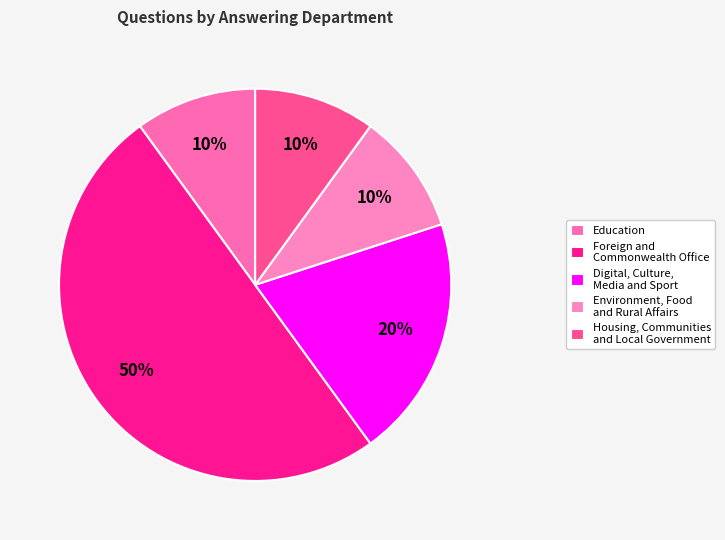

What percentage is NOT represented by Housing, Communities and Local Government?

90.0%